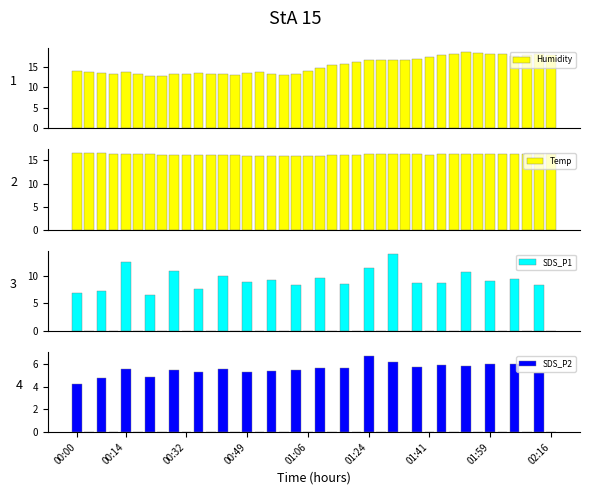

Reading left to right, extract all data points from this chart.

Humidity: 14.0	13.7	13.4	13.3	13.7	13.2	12.8	12.8	13.1	13.2	13.4	13.3	13.2	13.0	13.5	13.8	13.2	13.0	13.3	13.9	14.7	15.4	15.8	16.1	16.6	16.8	16.6	16.5	16.9	17.5	17.7	18.0	18.6	18.4	18.2	18.0	17.5	17.8	18.0	17.9
Temp: 16.6	16.6	16.5	16.5	16.5	16.4	16.3	16.3	16.2	16.2	16.2	16.2	16.2	16.1	16.1	16.0	16.0	15.9	15.9	16.0	16.0	16.1	16.2	16.3	16.4	16.4	16.4	16.4	16.3	16.3	16.3	16.4	16.4	16.5	16.5	16.5	16.4	16.4	16.4	16.3
SDS_P1: 6.8	0.0	7.2	0.0	12.5	0.0	6.5	0.0	10.9	0.0	7.7	0.0	9.9	0.0	8.9	0.0	9.3	0.0	8.2	0.0	9.7	0.0	8.5	0.0	11.3	0.0	13.9	0.0	8.6	0.0	8.7	0.0	10.7	0.0	9.1	0.0	9.3	0.0	8.3	0.0
SDS_P2: 4.2	0.0	4.8	0.0	5.6	0.0	4.9	0.0	5.5	0.0	5.3	0.0	5.6	0.0	5.3	0.0	5.4	0.0	5.5	0.0	5.7	0.0	5.7	0.0	6.8	0.0	6.2	0.0	5.8	0.0	6.0	0.0	5.8	0.0	6.0	0.0	6.0	0.0	5.2	0.0